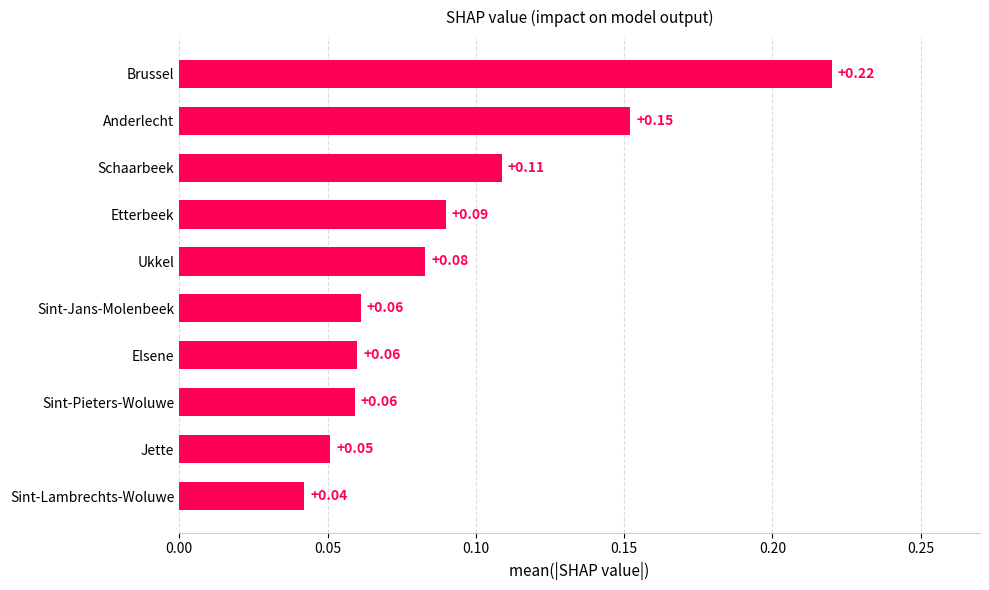

At which category does the chart reach its minimum across all series?

Sint-Lambrechts-Woluwe